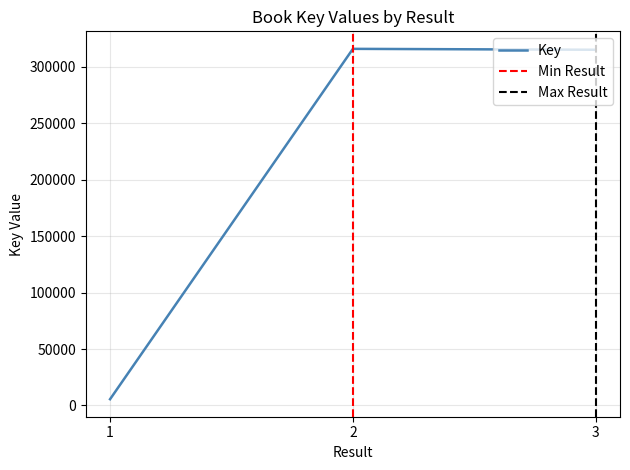

Where does the data first go above 315238?

2